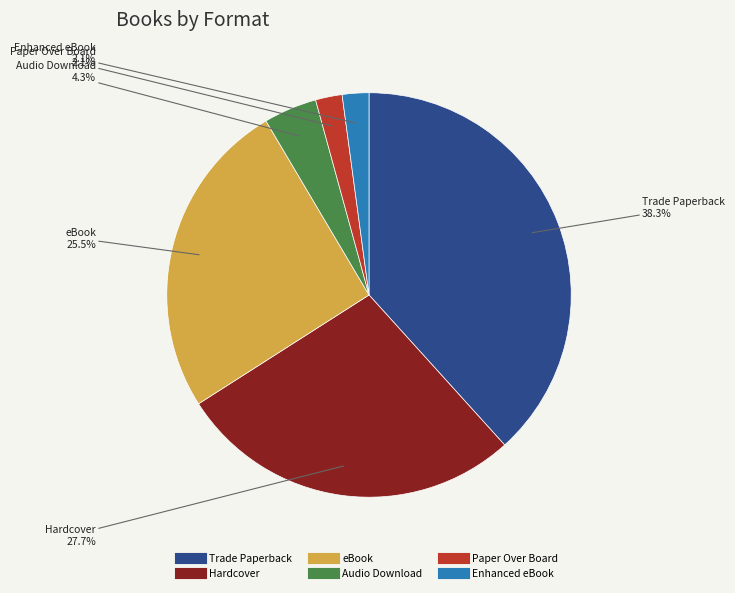

To the nearest percent, what percentage of the pie is Hardcover?

28%